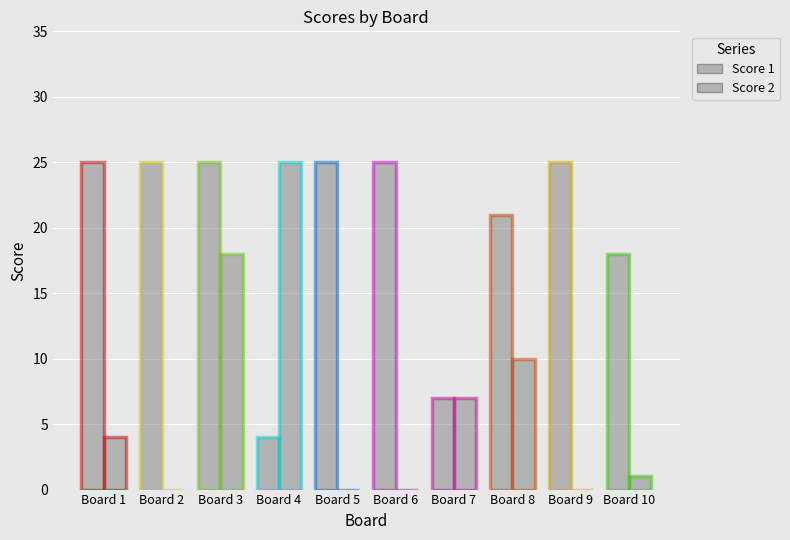

Reading left to right, transcribe all the data shown in this chart.

Score 1: 1=25	2=25	3=25	4=4	5=25	6=25	7=7	8=21	9=25	10=18
Score 2: 1=4	2=0	3=18	4=25	5=0	6=0	7=7	8=10	9=0	10=1